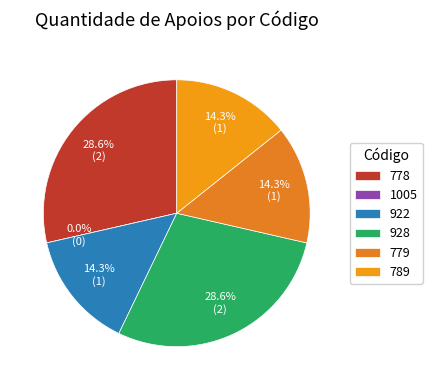

To the nearest percent, what is the difference between the largest and smallest slice percentages?

29%